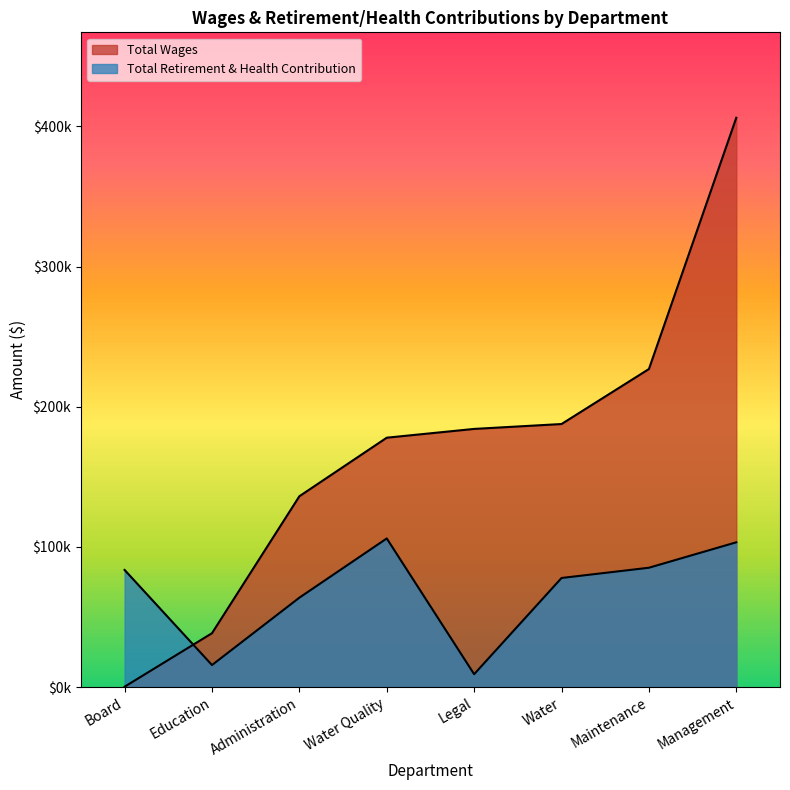

Which series has the widest spread of values?

Total Wages